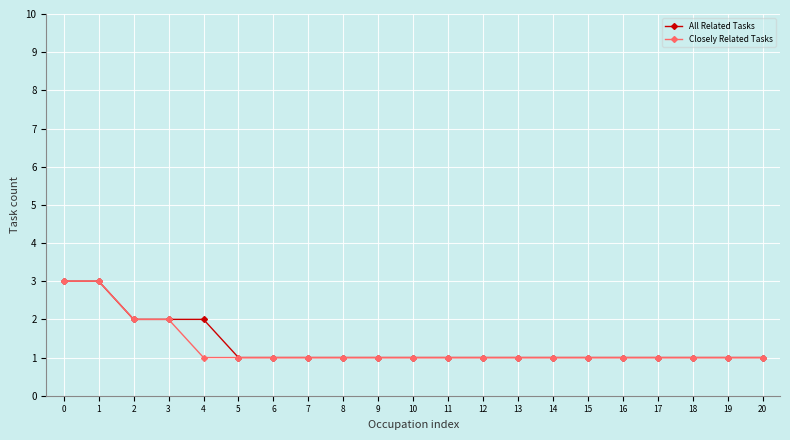

What is the average value of the Closely Related Tasks series?

1